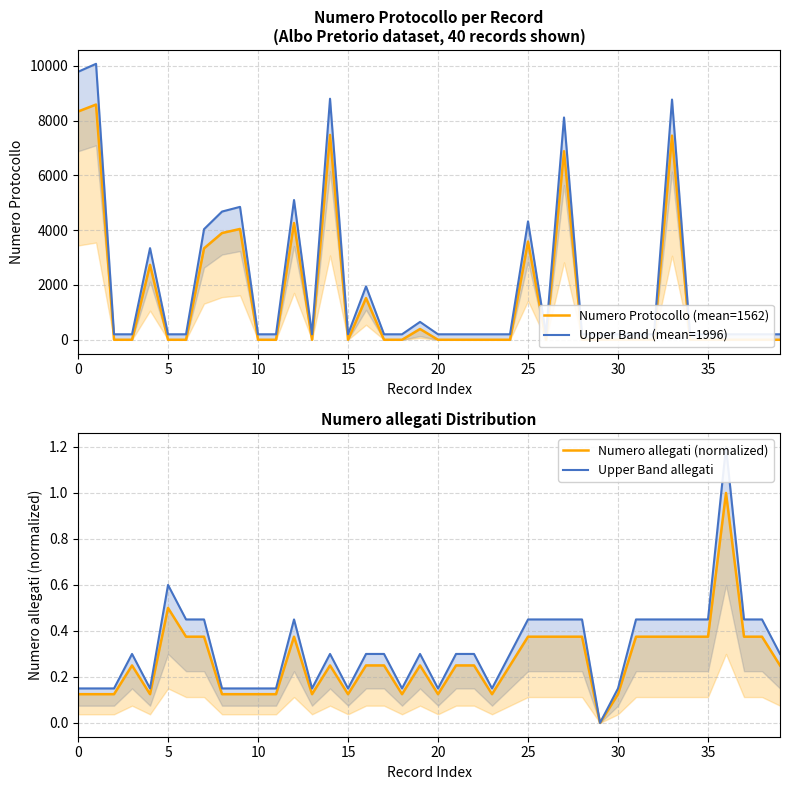

How many categories are shown in the chart?

40